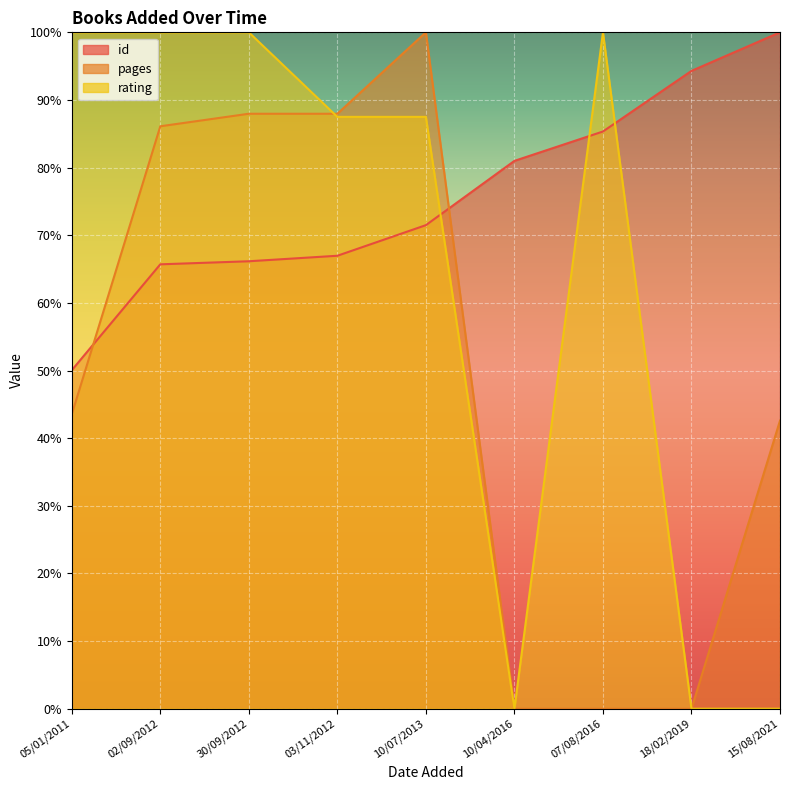

How many interior local valleys does the rating series have?

1